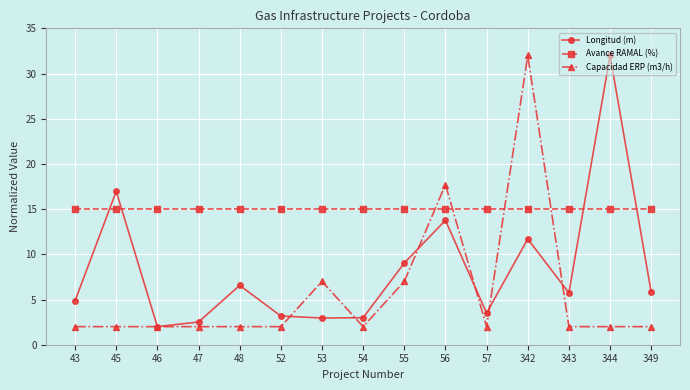

After their last crossing, which series has the higher values: Capacidad ERP (m3/h) or Avance RAMAL (%)?

Avance RAMAL (%)